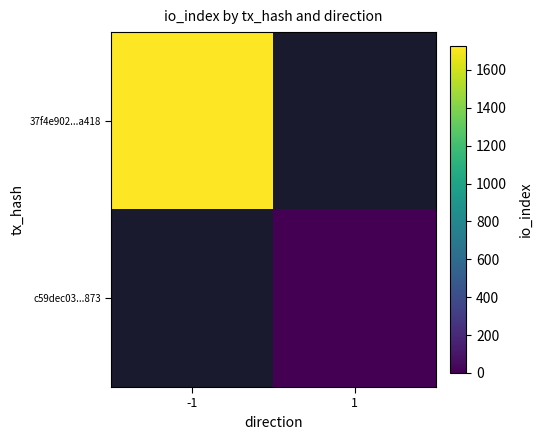

Where is 37f4e902...a418 nearest to the value 1725?

-1